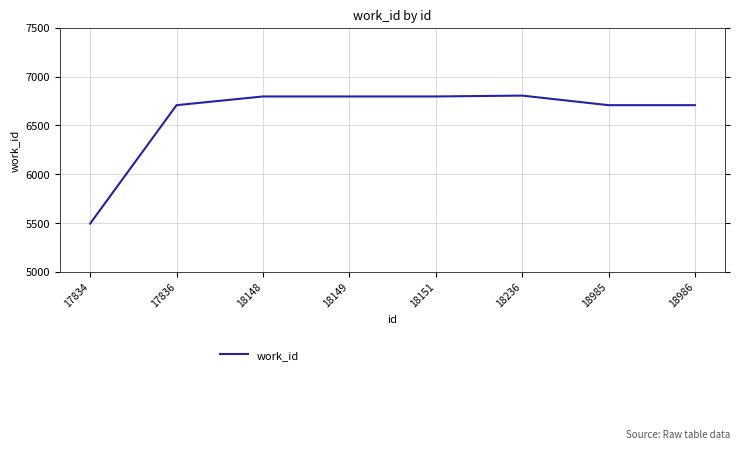

What is the value of the 5th point from the left?

6797